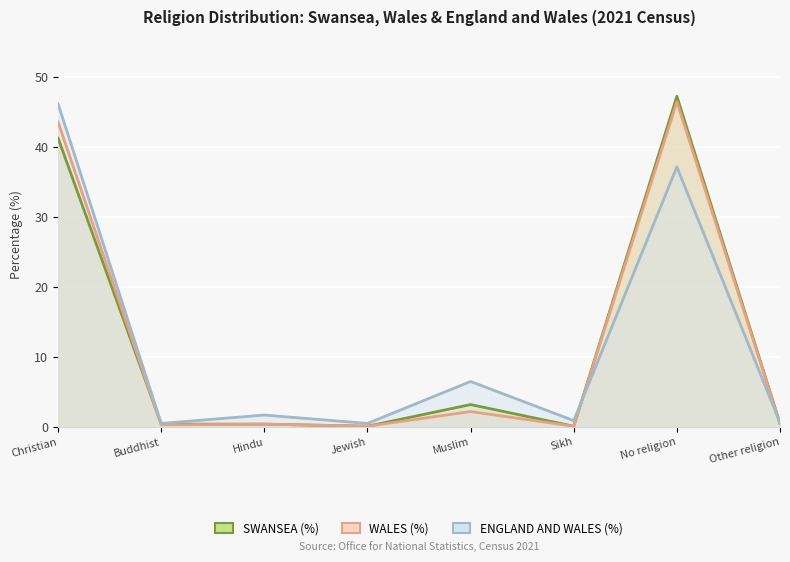

What is the average value of the SWANSEA (%) series?

11.7